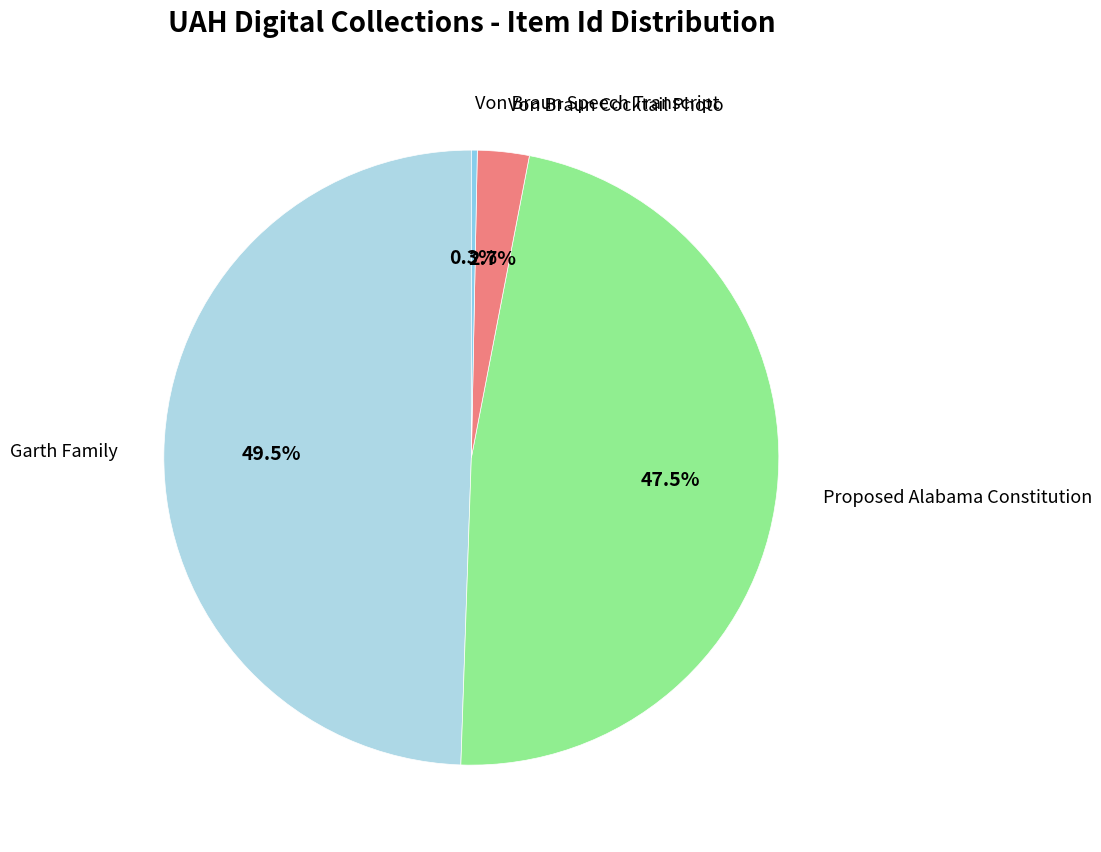

Count the number of slices in the pie.

4